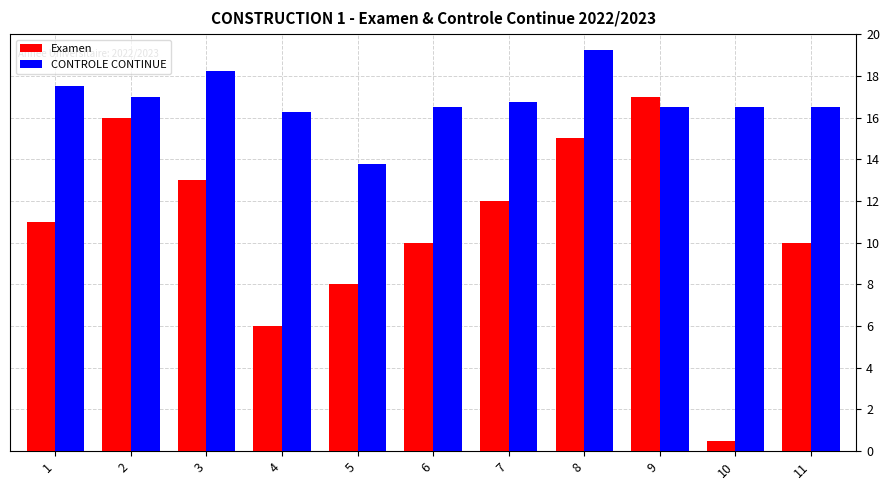

List the series in order of their peak value, lowest first.

Examen, CONTROLE CONTINUE